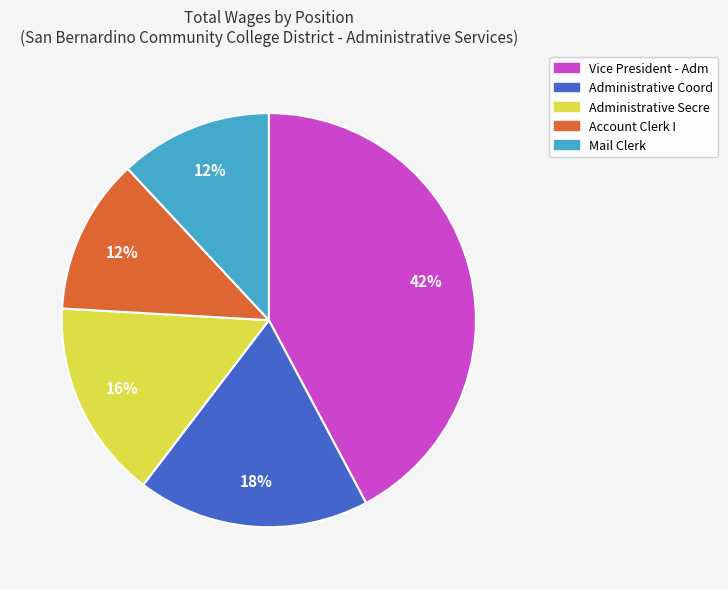

Combined, do Administrative Secre and Account Clerk I account for over 50%?

No